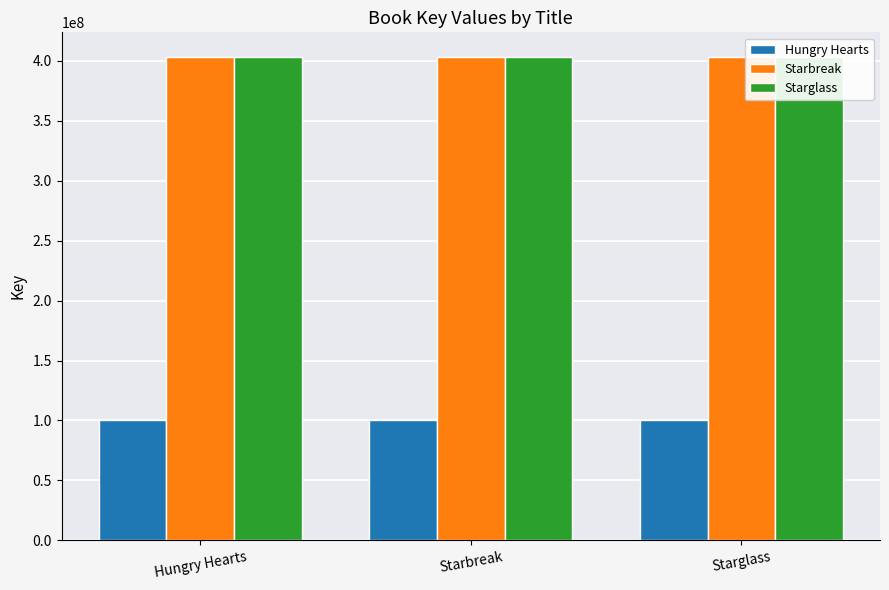

What is the difference between the highest and lowest values at Starglass?

302934044